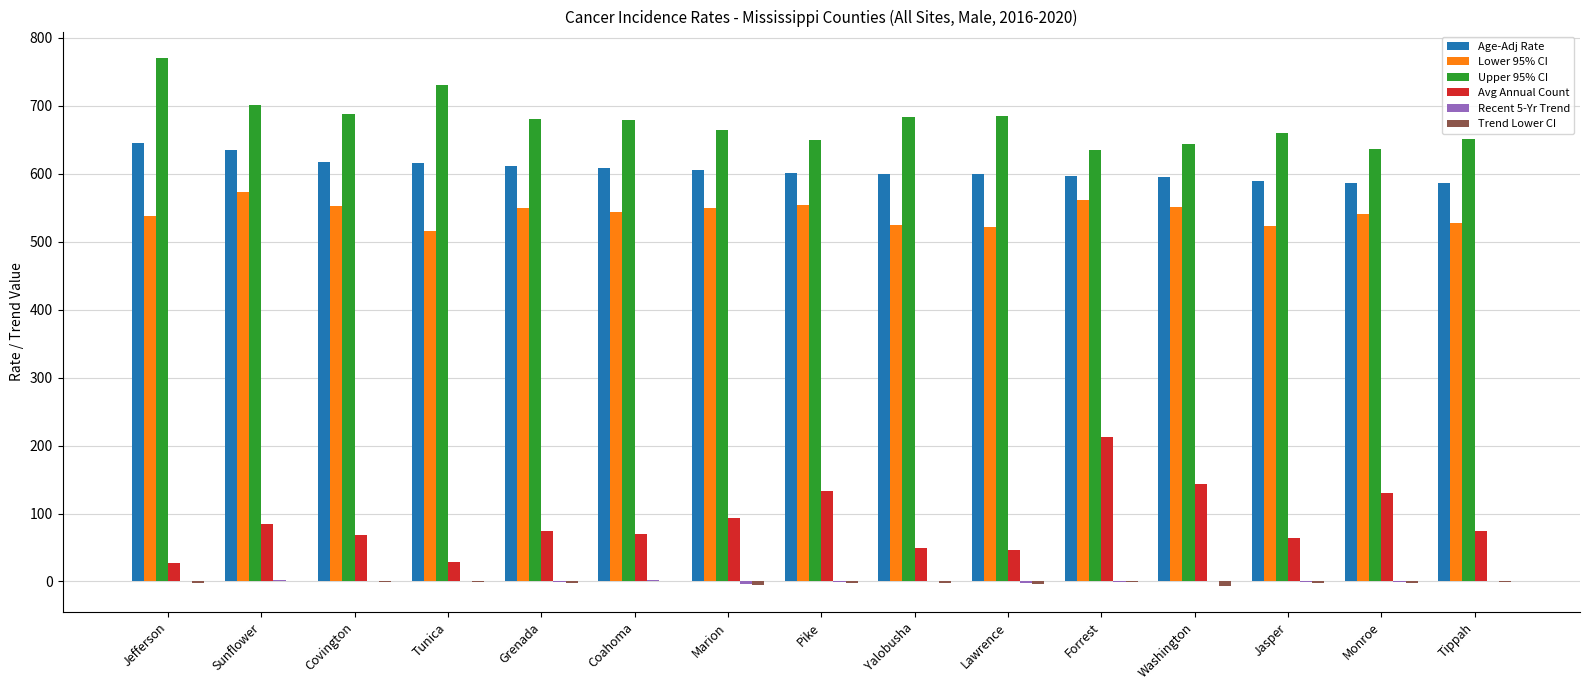

Is the value of Upper 95% CI at Pike greater than the value of Lower 95% CI at Grenada?

Yes